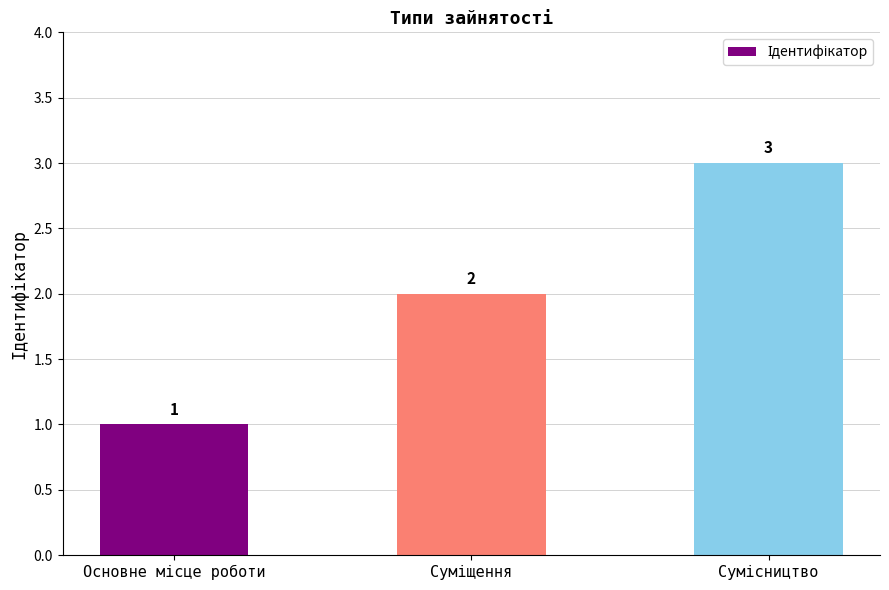

What is the maximum value shown in the chart?

3